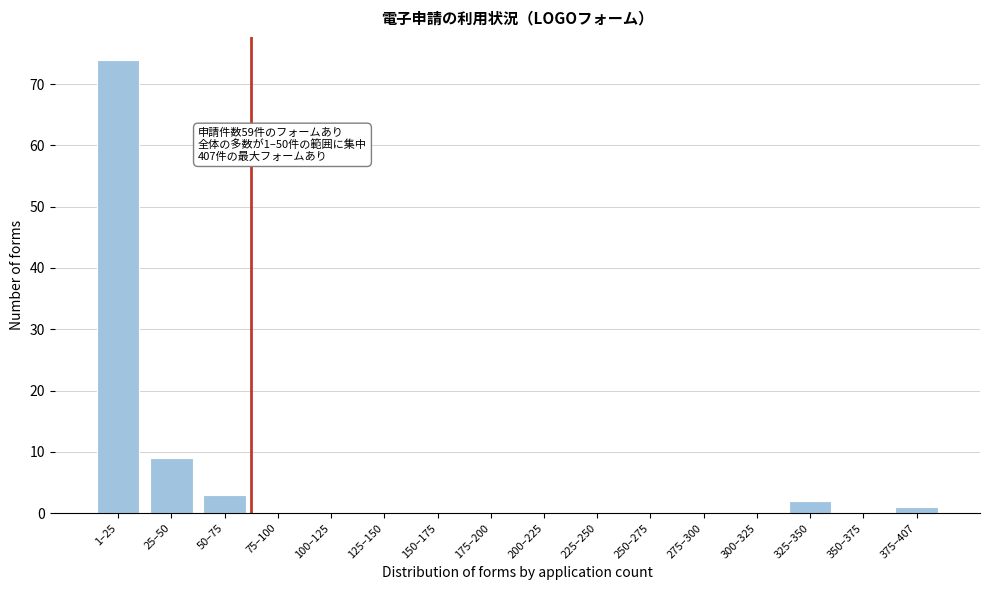

Reading left to right, list all the values displayed in this chart.

1–25=74	25–50=9	50–75=3	75–100=0	100–125=0	125–150=0	150–175=0	175–200=0	200–225=0	225–250=0	250–275=0	275–300=0	300–325=0	325–350=2	350–375=0	375–407=1